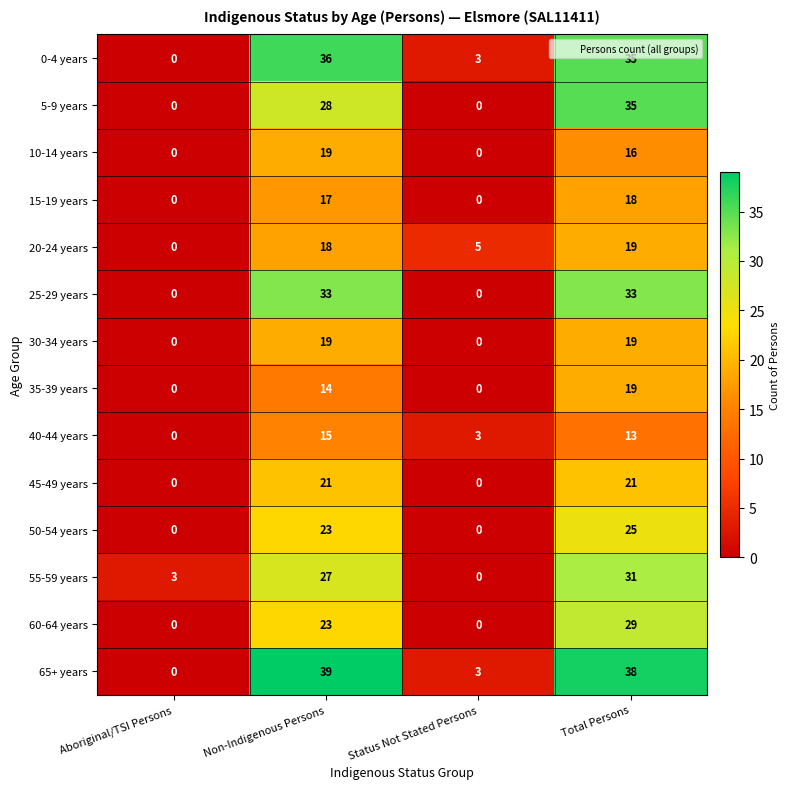

What is the difference between the highest and lowest values at Aboriginal/TSI Persons?

3